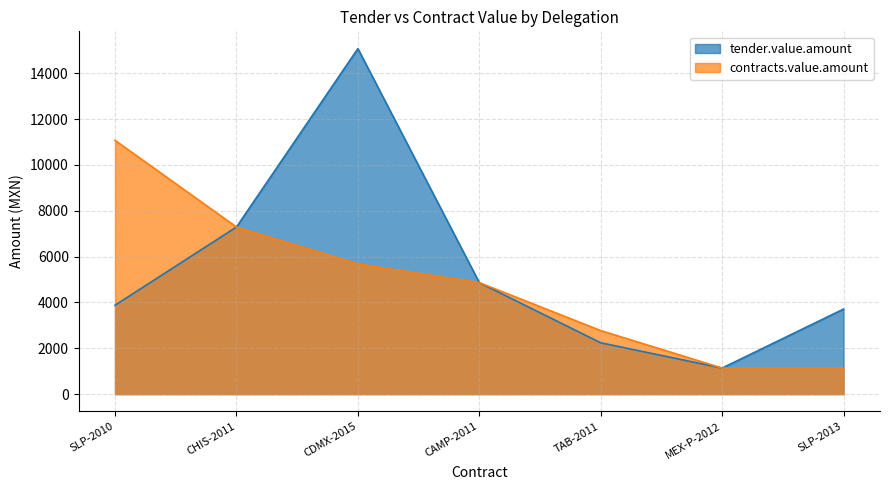

How many interior local peaks does the tender.value.amount series have?

1